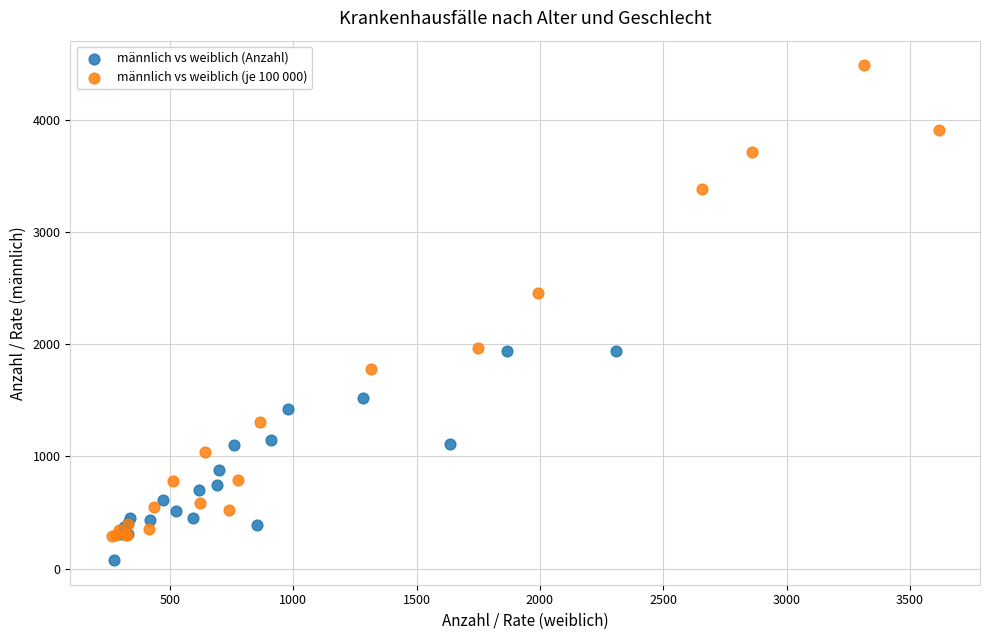

Which series contains the highest Y value?

männlich vs weiblich (je 100 000)